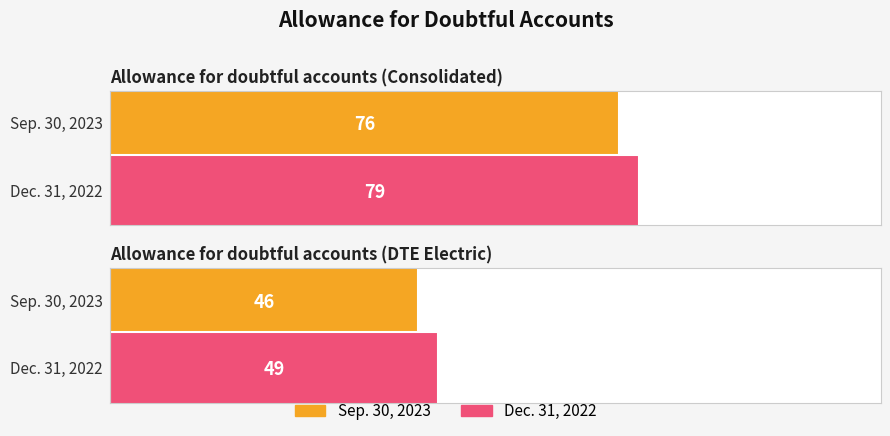

The Dec. 31, 2022 series shows 49 at Allowance for doubtful accounts (DTE Electric). True or false?

True